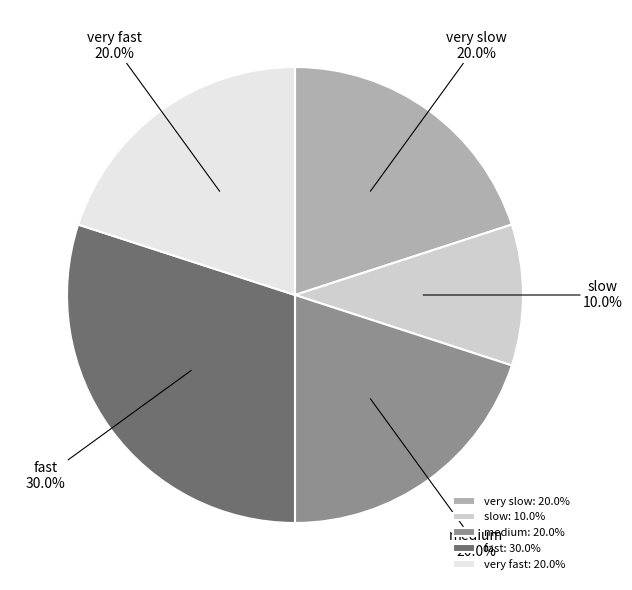

Which slice is the largest?

fast